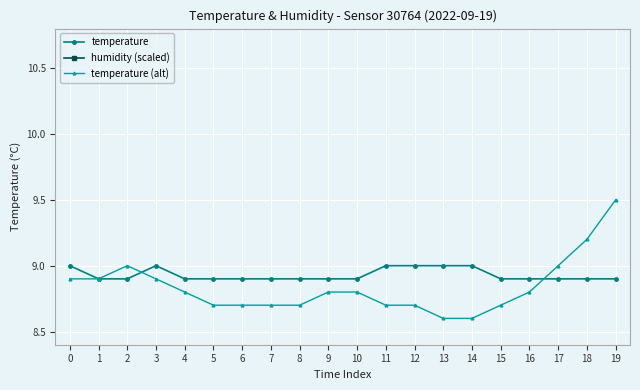

True or false: humidity (scaled) and temperature (alt) intersect in this chart.

False